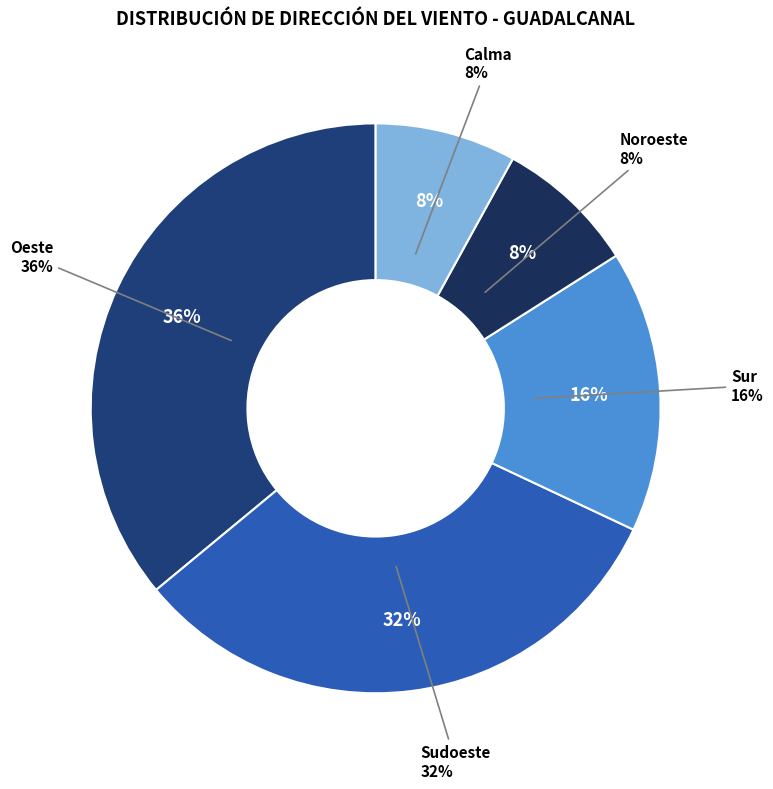

What percentage is NOT represented by Calma?

92.0%